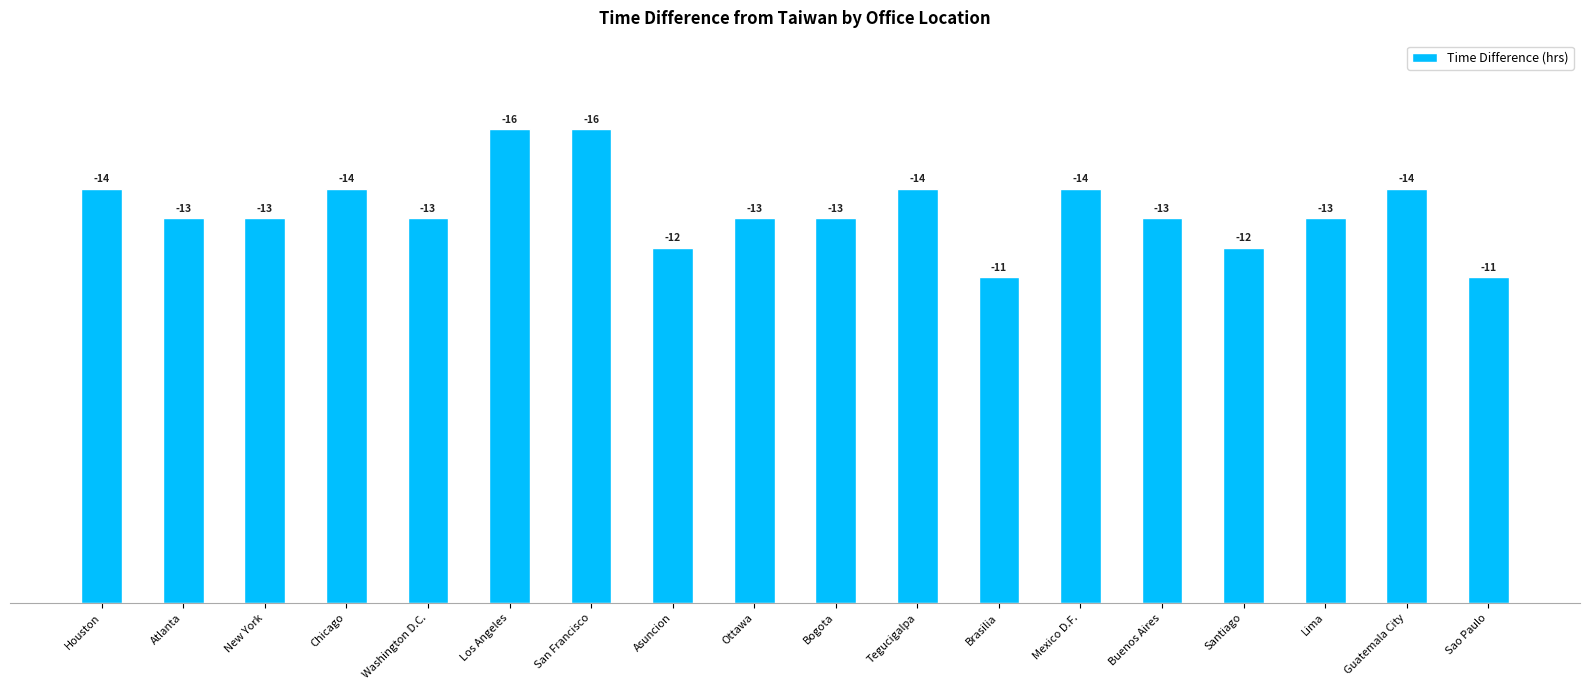

What position from the right is Los Angeles?

13